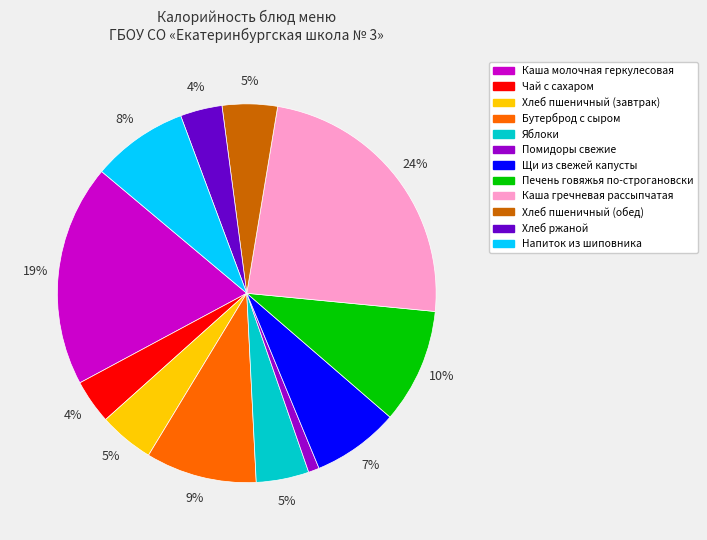

What is the largest slice in the pie chart?

Каша гречневая рассыпчатая